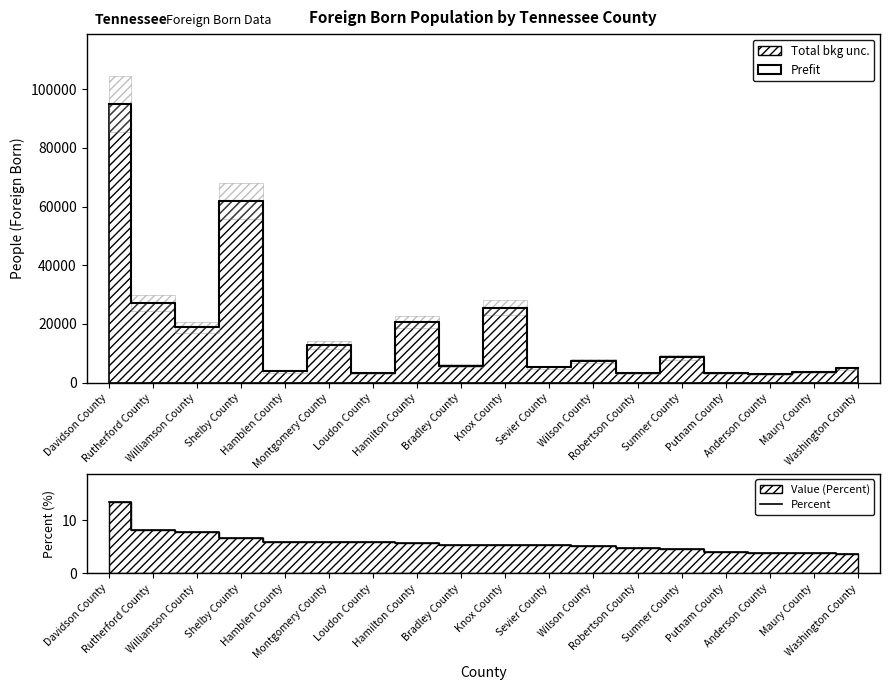

True or false: Percent has a value of 4.5 at Sumner County.

True